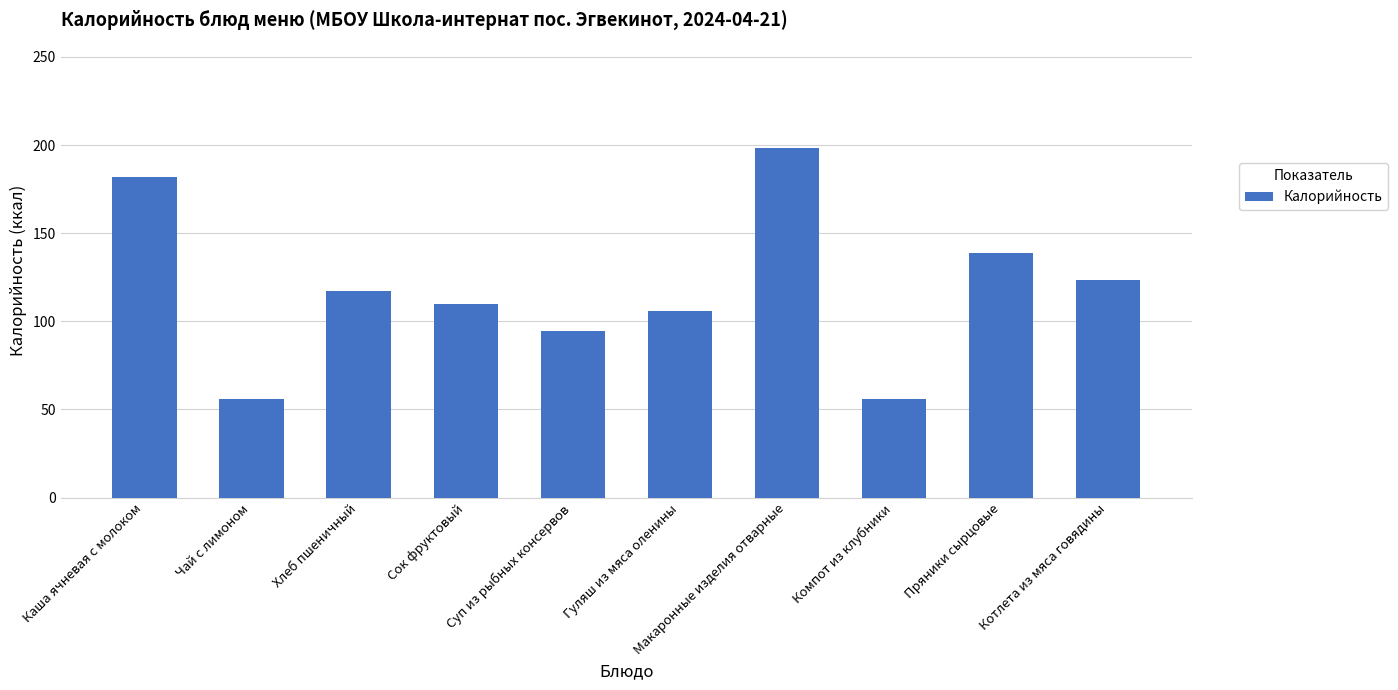

At which label is the value closest to 127?

Котлета из мяса говядины